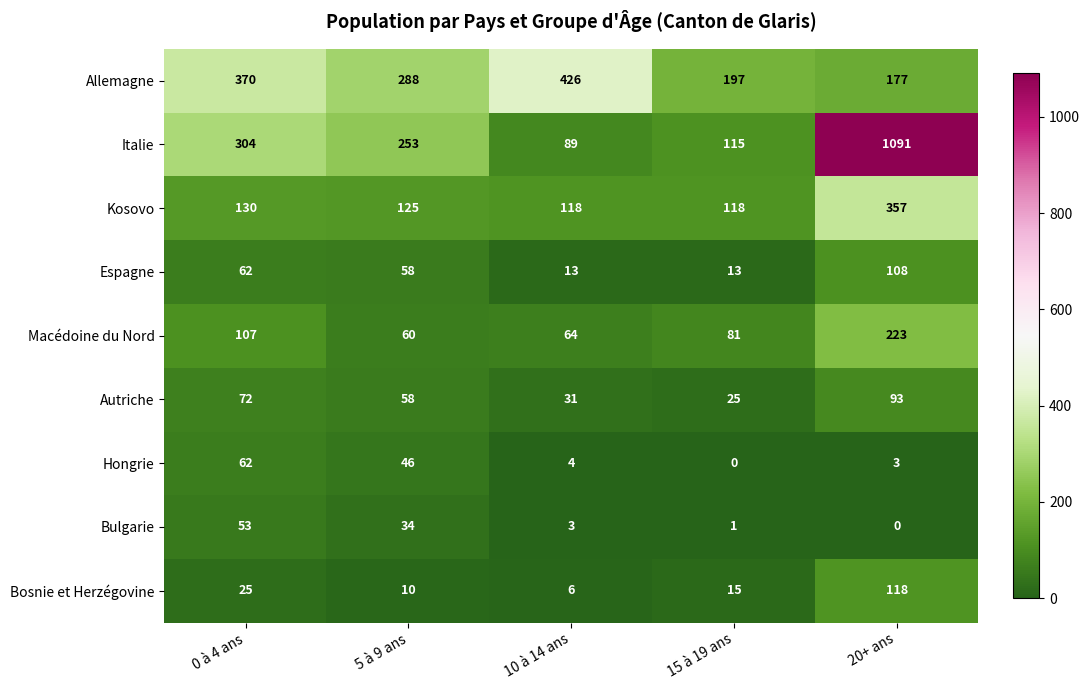

What is the spread (max minus min) of values at 10 à 14 ans?

423